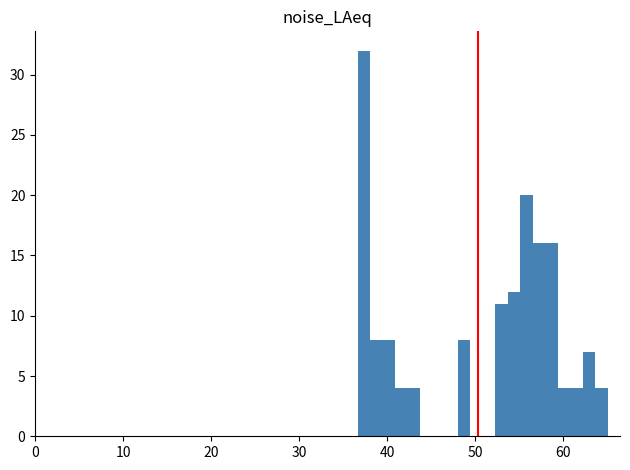

Around what value on the x-axis is the tallest bar? Give the approximate position of its centre, as read against the axis.

37